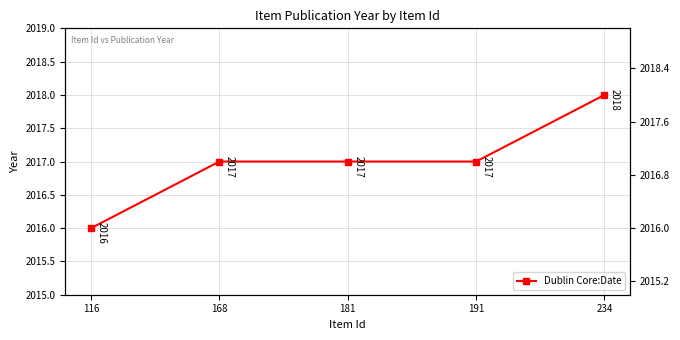

Approximately how many times larger is the value at 191 compared to 234?

1.0